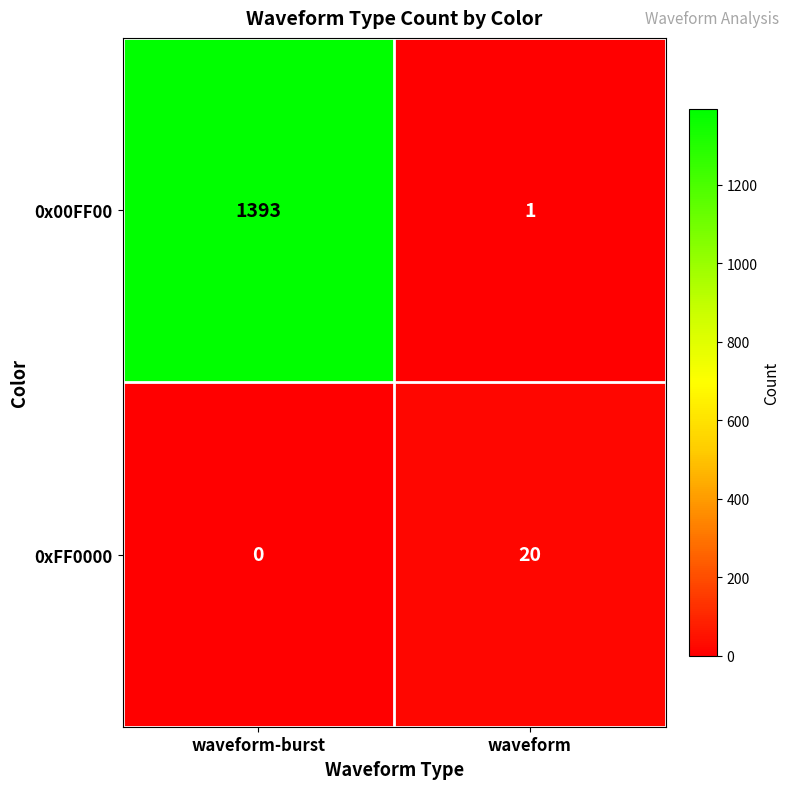

True or false: 0xFF0000 has a value of 9 at waveform-burst.

False